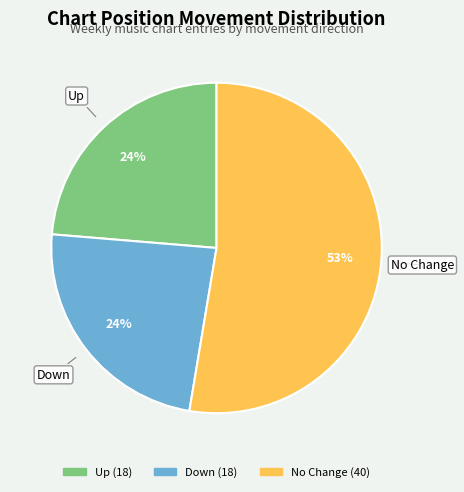

To the nearest percent, what is the difference between the largest and smallest slice percentages?

29%